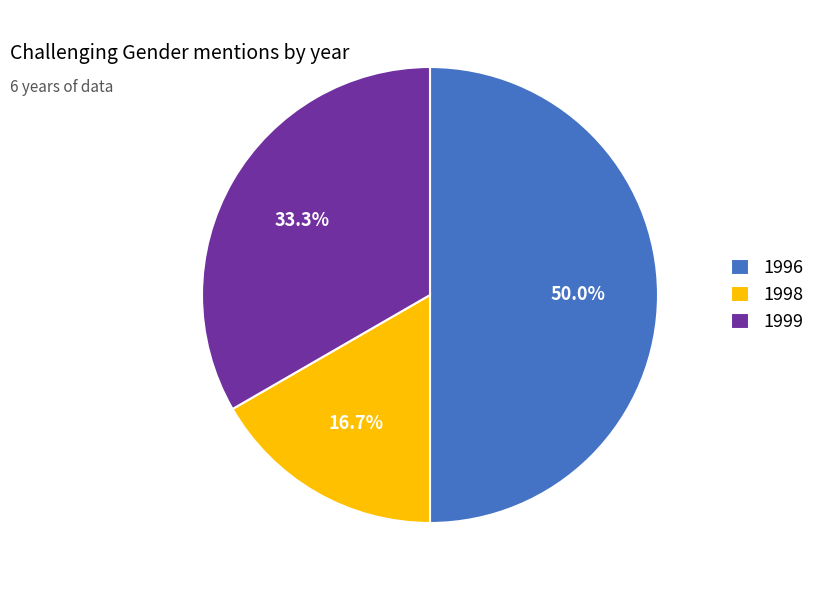

What percentage do 1996 and 1998 together represent?

66.7%